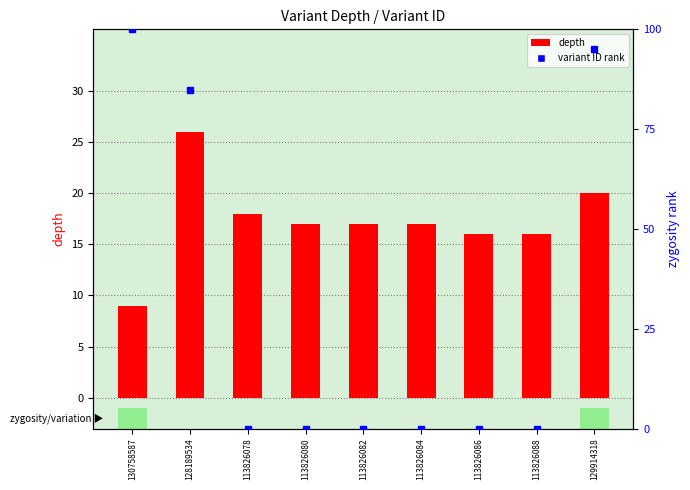

At which category is the sum across all series the highest?

129914318